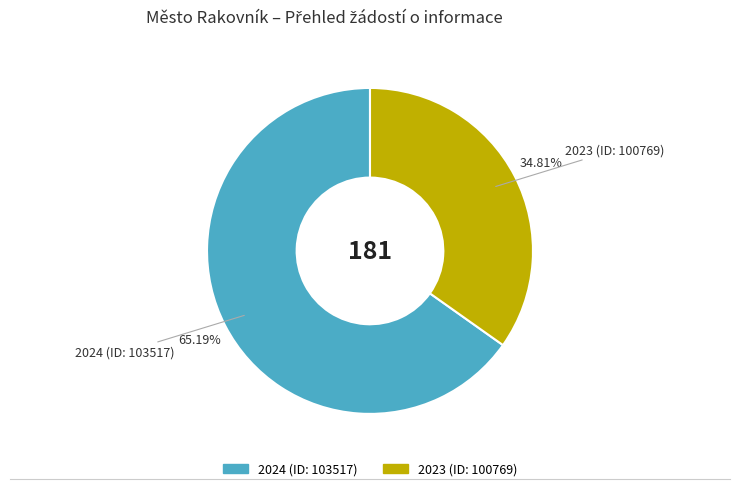

How many slices are in this pie chart?

2